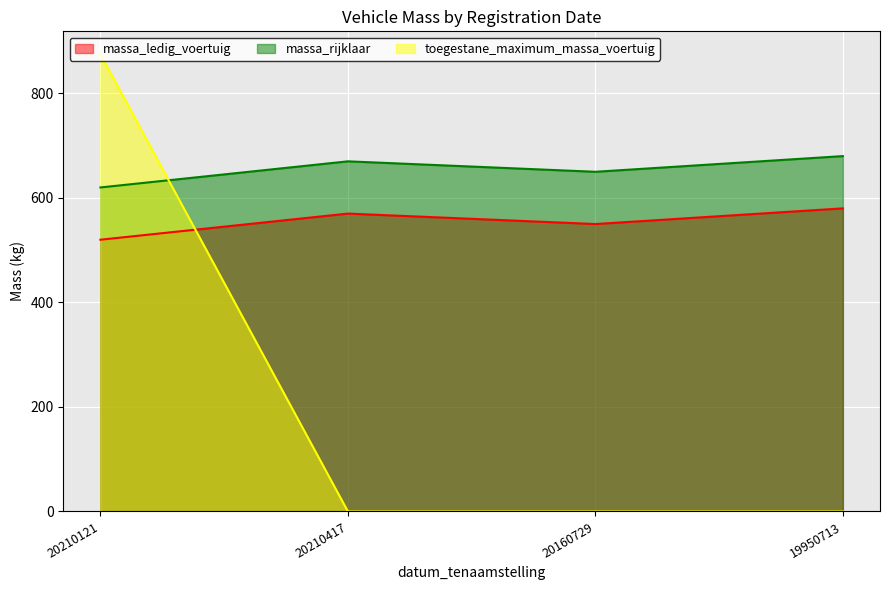

Reading left to right, list all the values displayed in this chart.

massa_ledig_voertuig: 520	570	550	580
massa_rijklaar: 620	670	650	680
toegestane_maximum_massa_voertuig: 875	0	0	0